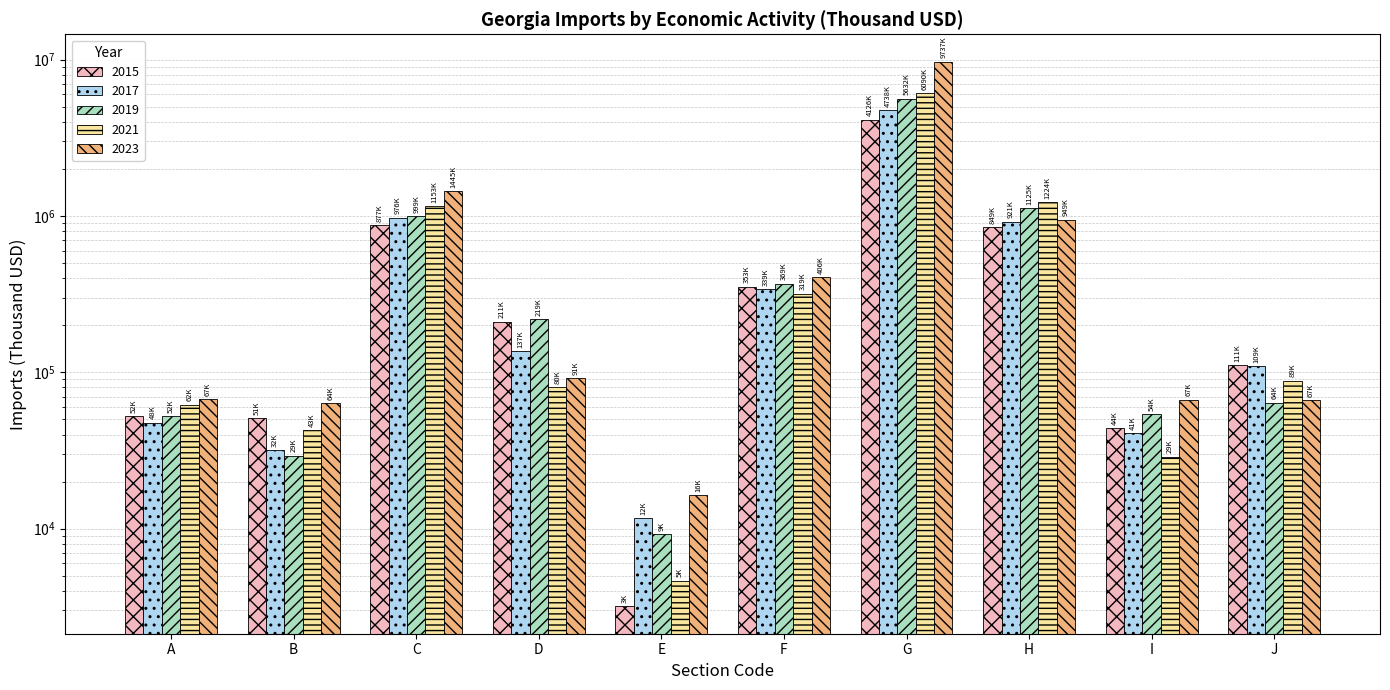

How many groups of bars are there?

10